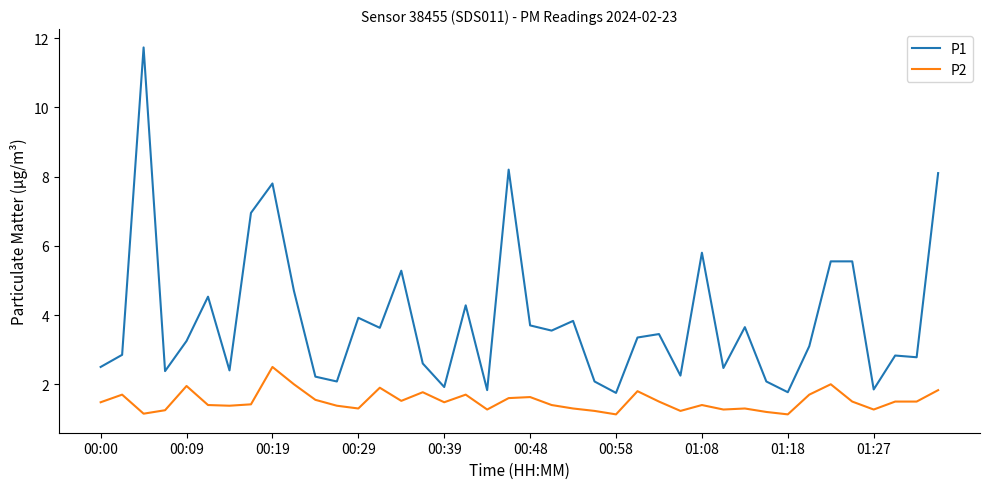

True or false: P2 and P1 intersect in this chart.

False